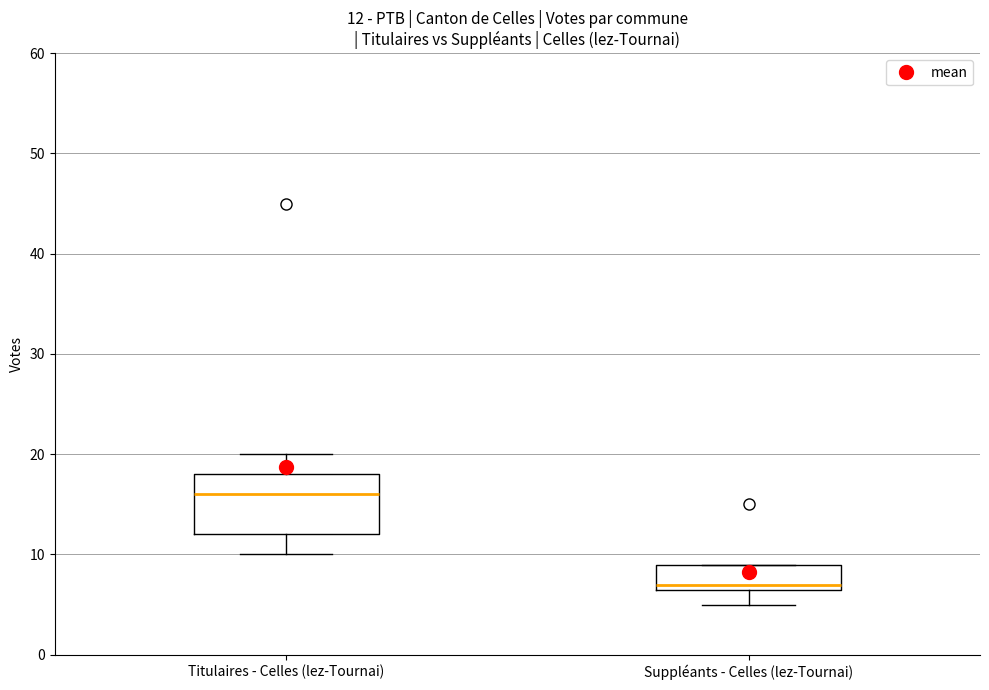

Which box's median line is the highest?

Titulaires - Celles (lez-Tournai)